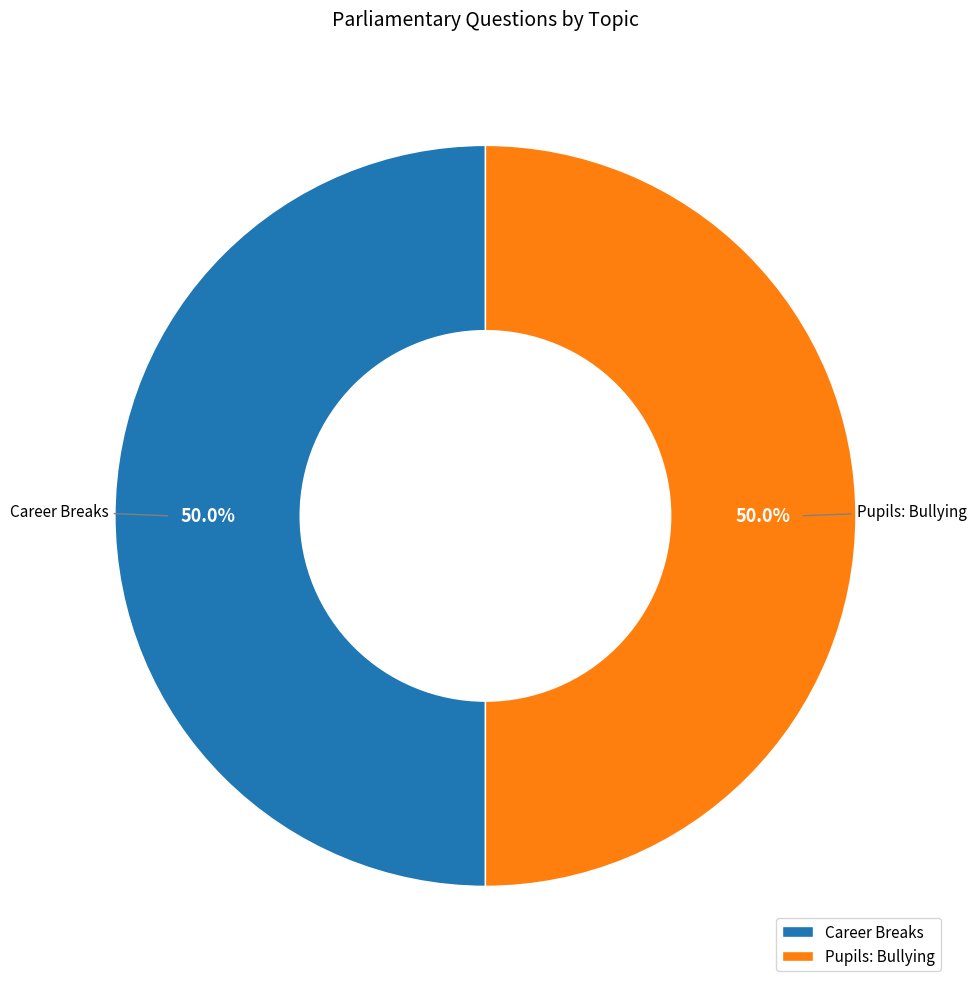

To the nearest percent, what portion does Career Breaks represent?

50%